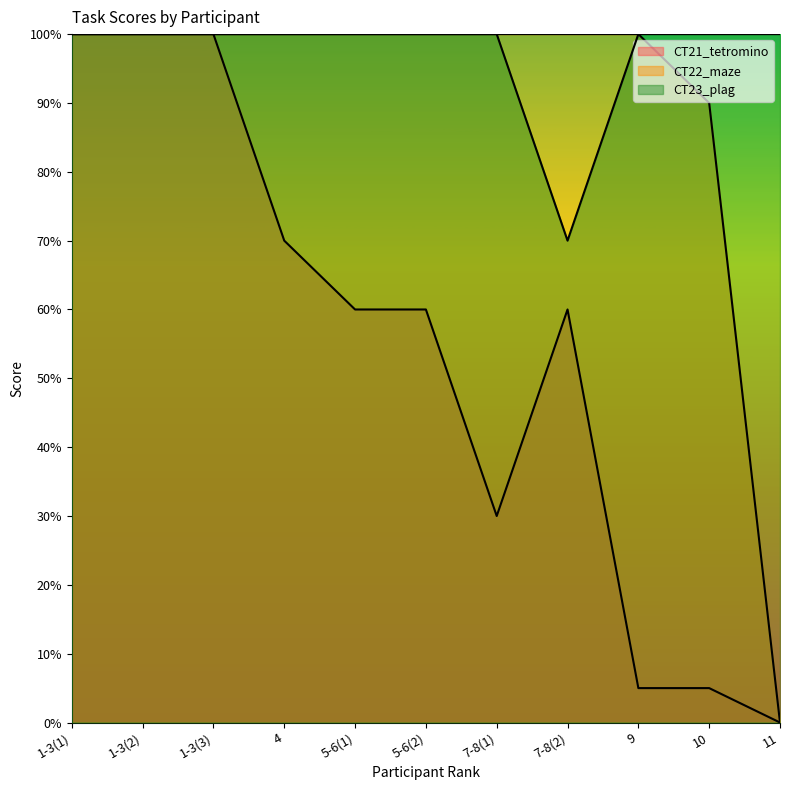

True or false: CT23_plag and CT21_tetromino intersect in this chart.

False